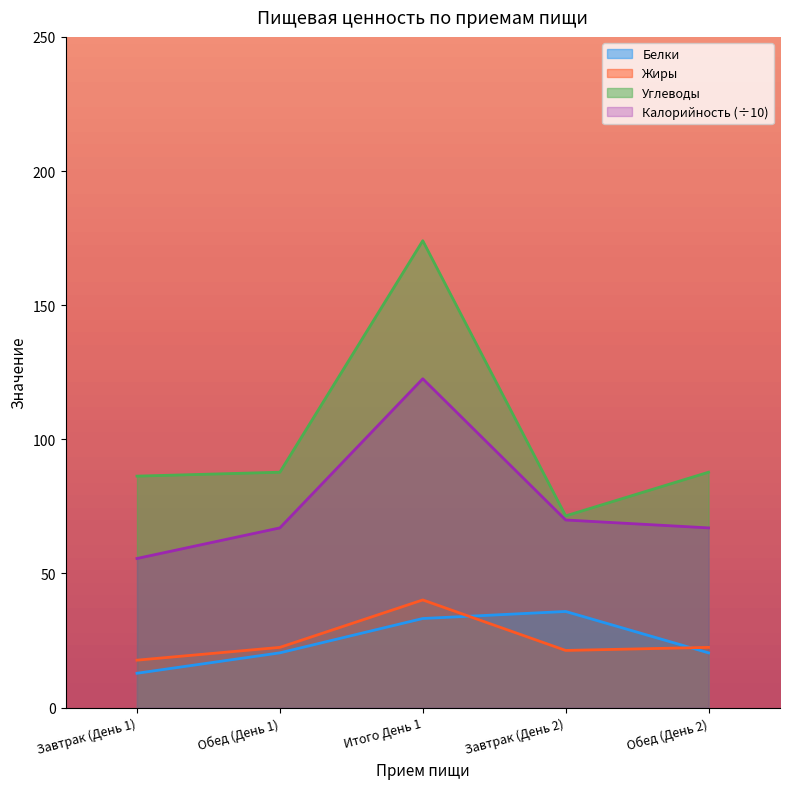

True or false: Калорийность and Углеводы intersect in this chart.

False